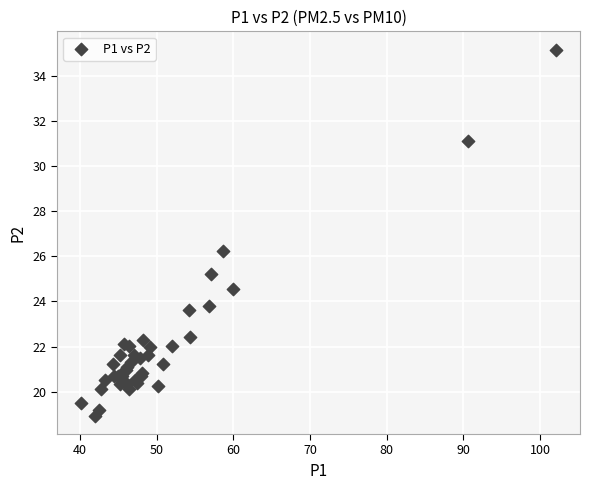

What Y value in the scatter plot is closest to 27?

26.2